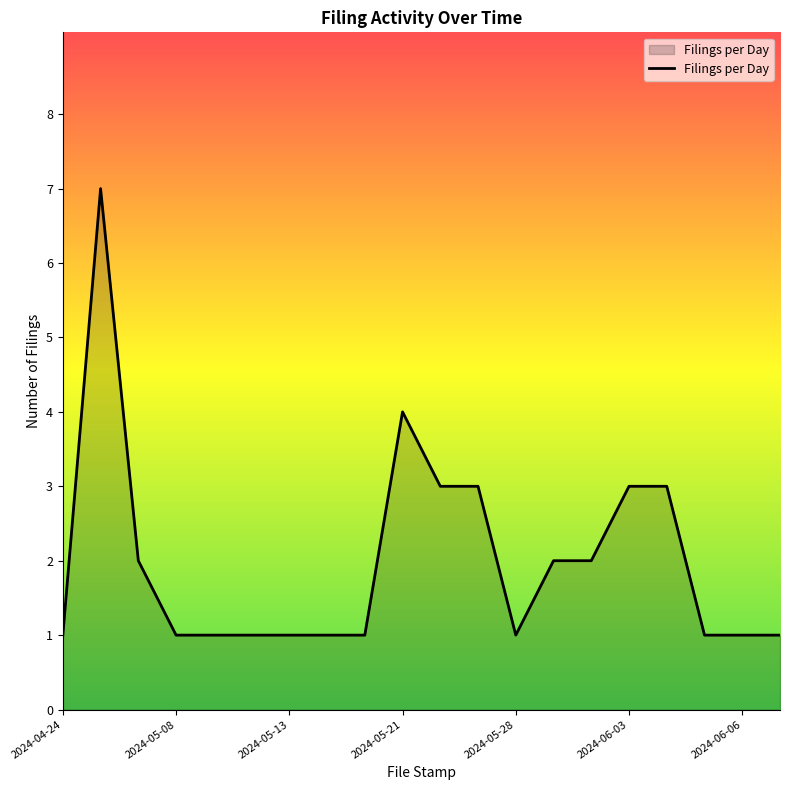

What is the difference between the maximum and minimum values?

6